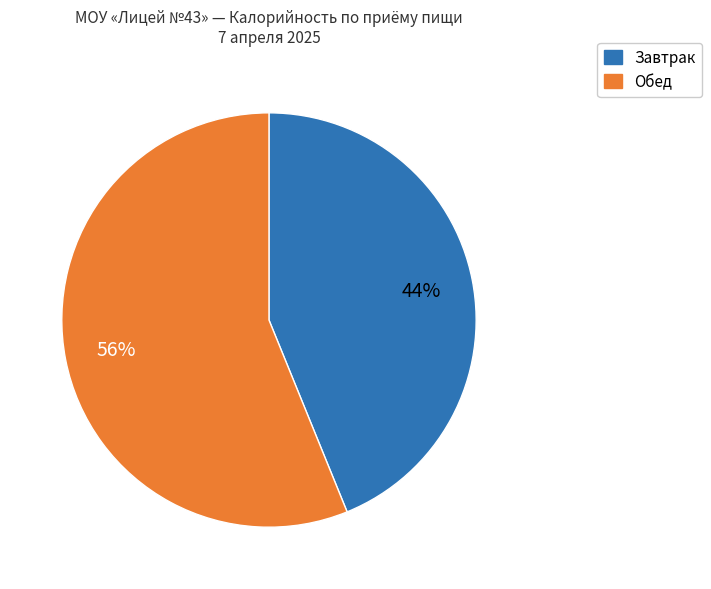

Is there any slice that represents more than half of the pie?

Yes